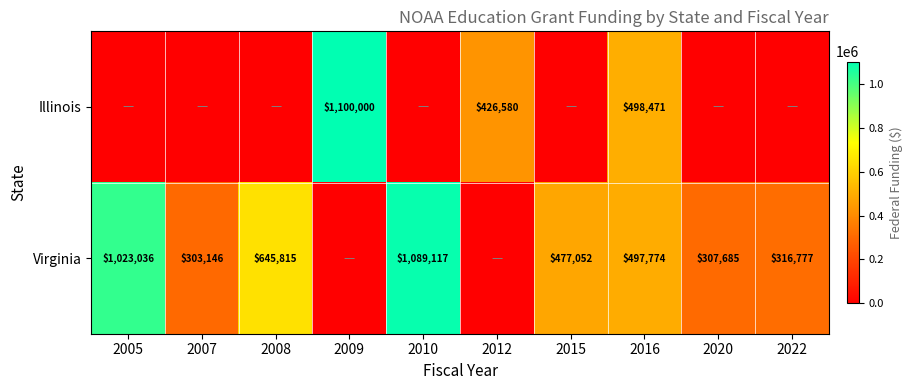

What is the spread (max minus min) of values at 2010?

1089117